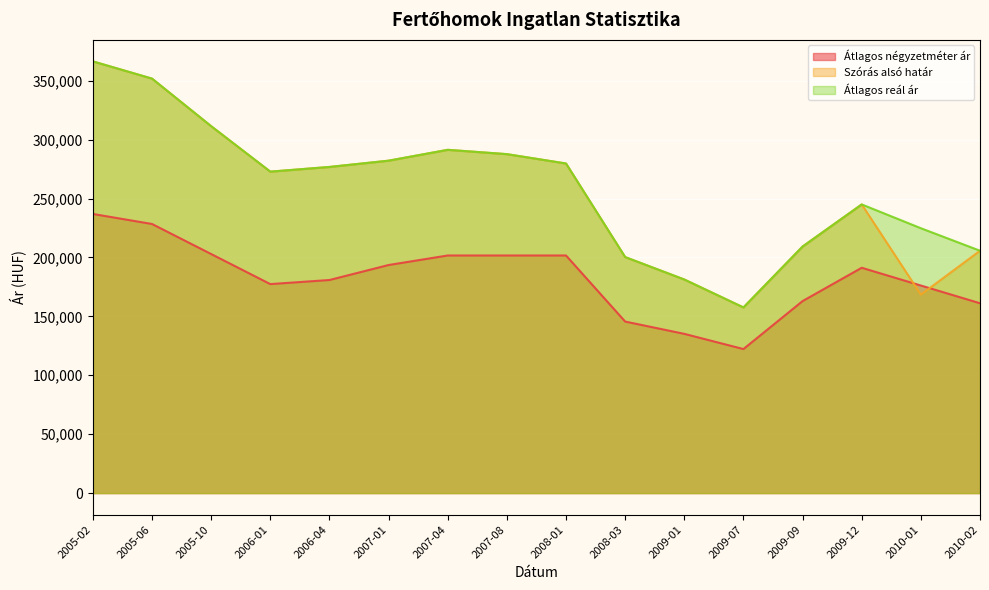

What is the greatest value displayed?

366410